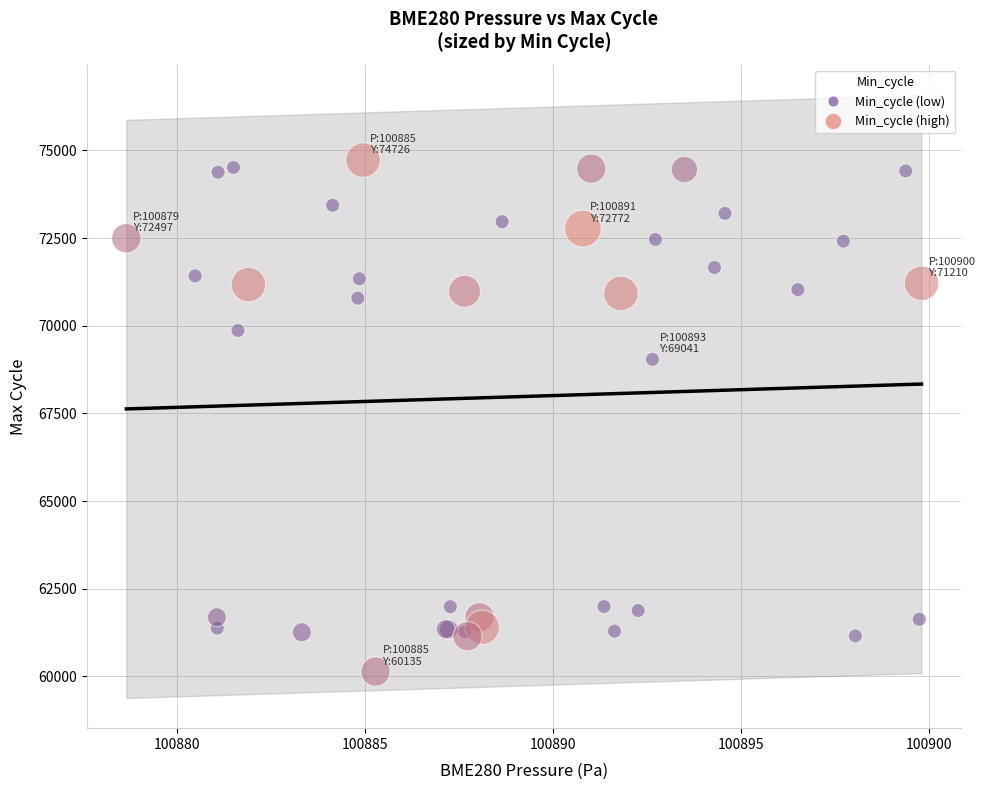

What Y value in the scatter plot is closest to 67430?

69041